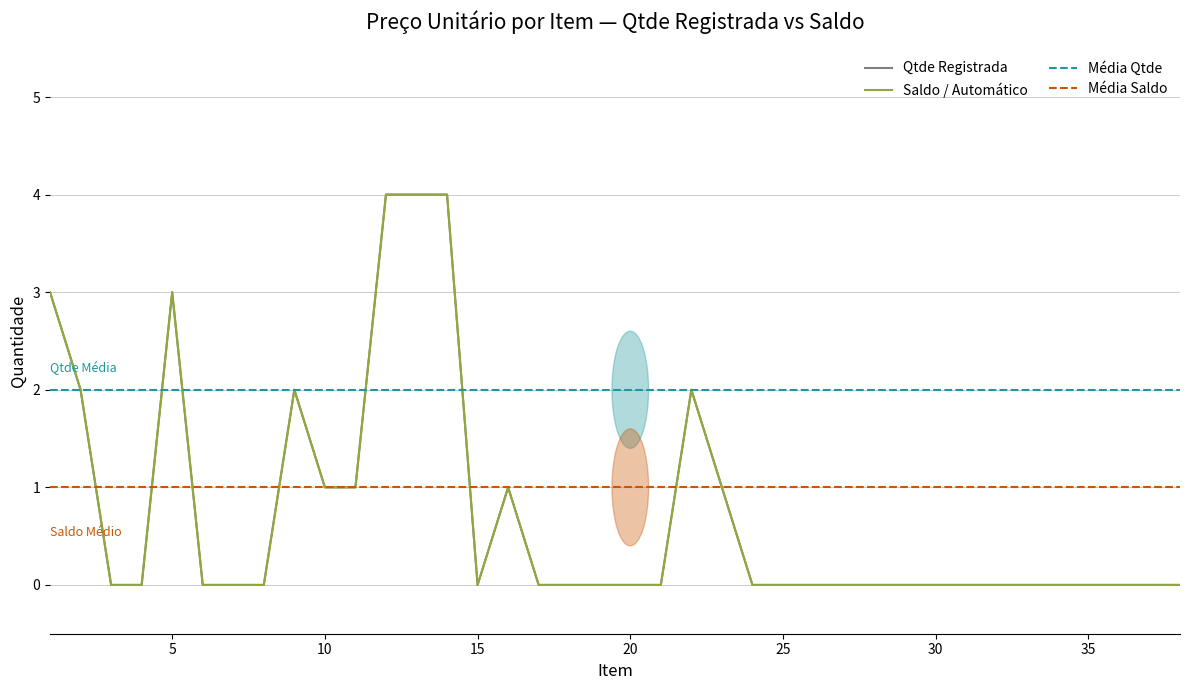

True or false: Qtde Registrada has a value of 0 at 33.

True